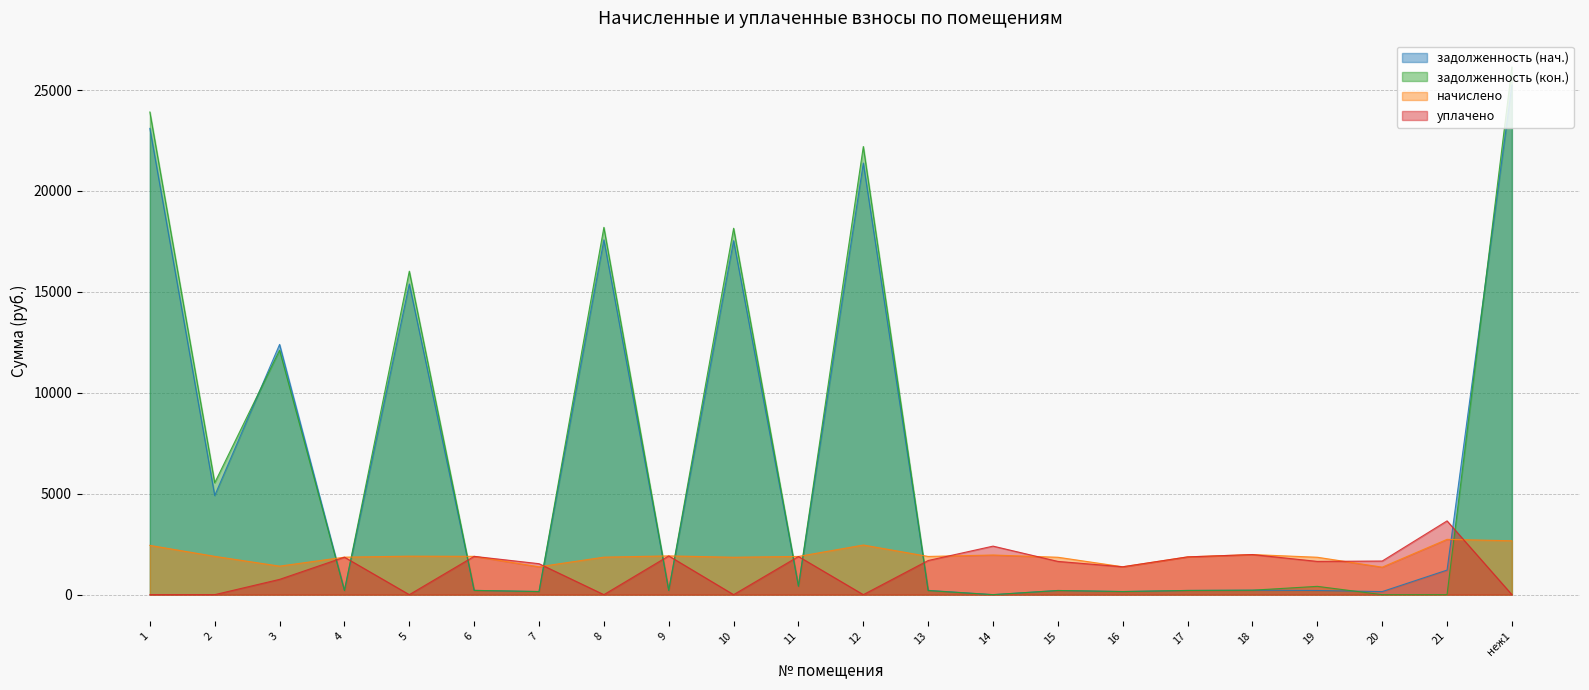

What are all the series names shown in the legend?

задолженность (нач.), задолженность (кон.), начислено, уплачено